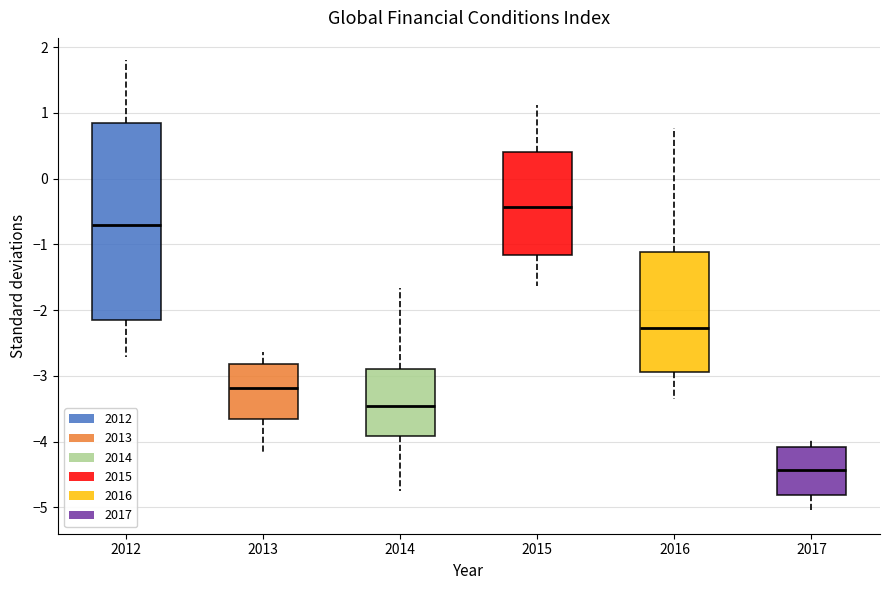

Which box has the lowest median line?

2017